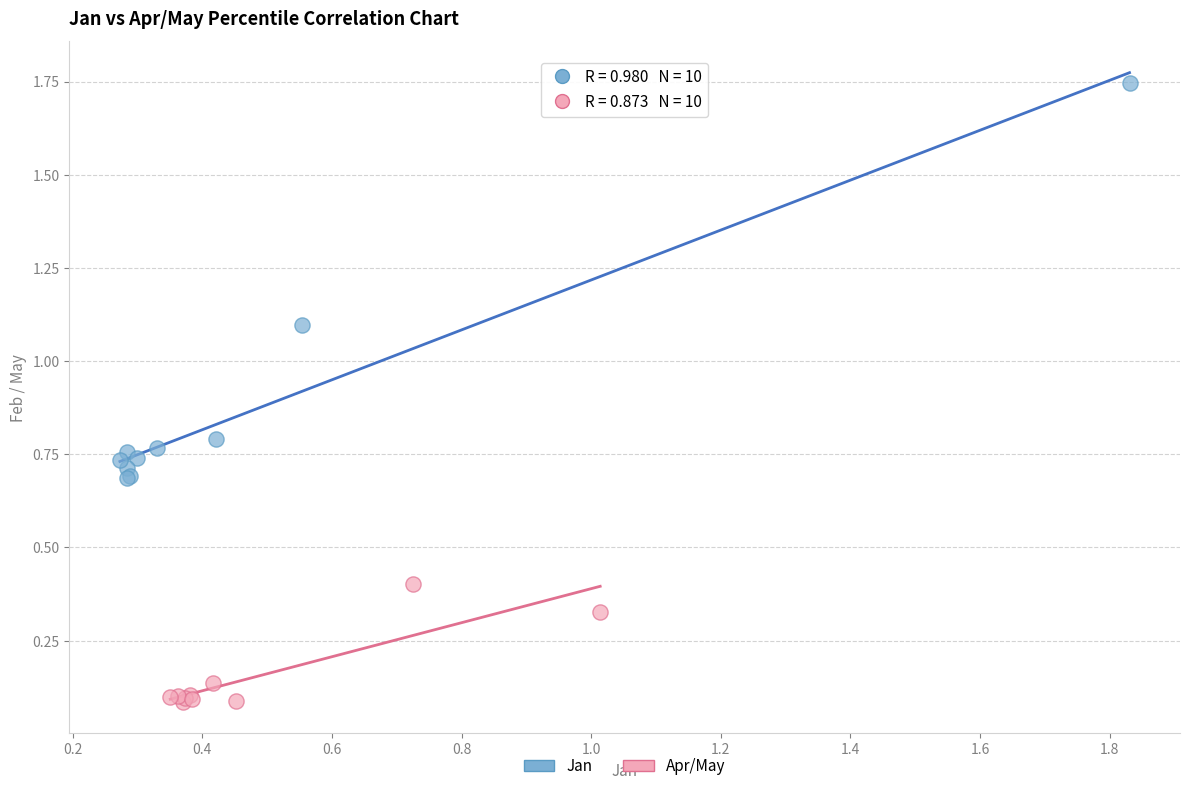

Which series reaches the maximum Y coordinate?

Jan